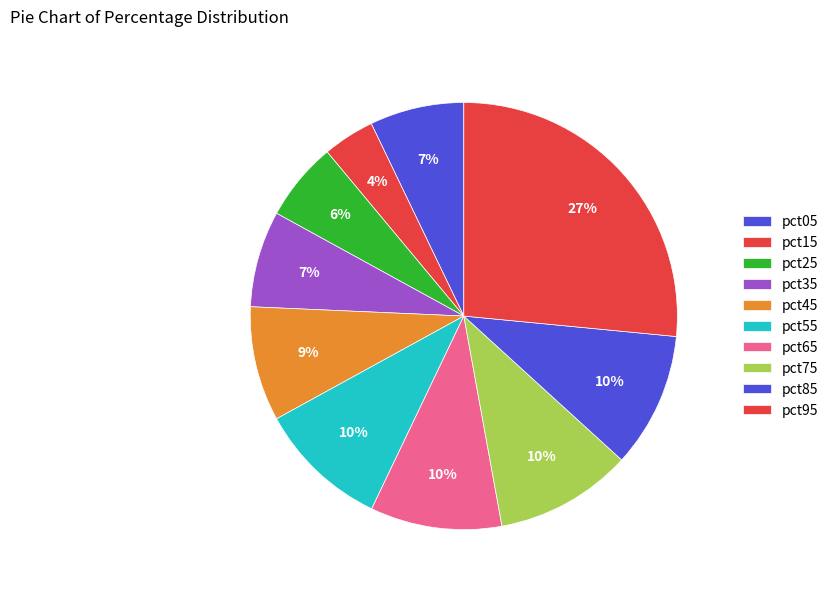

Do pct85 and pct75 together represent more than half of the pie?

No